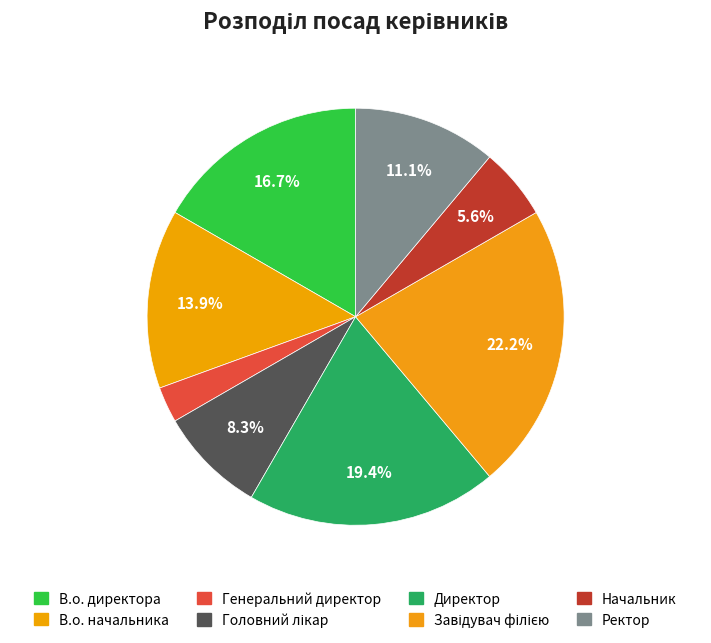

How many slices are in this pie chart?

8